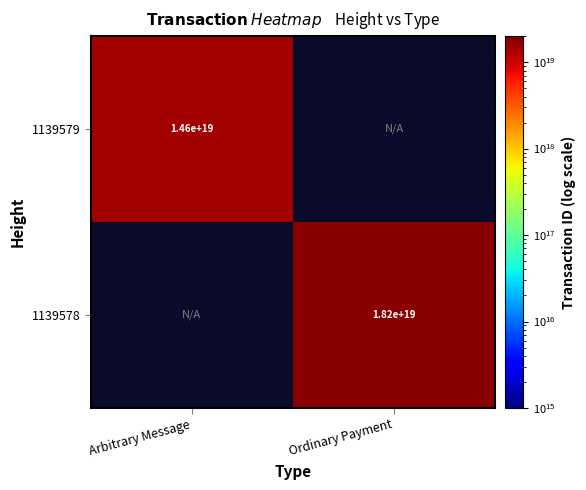

The value of 1139579 at Arbitrary Message is 8038934566281968640.0. True or false?

False